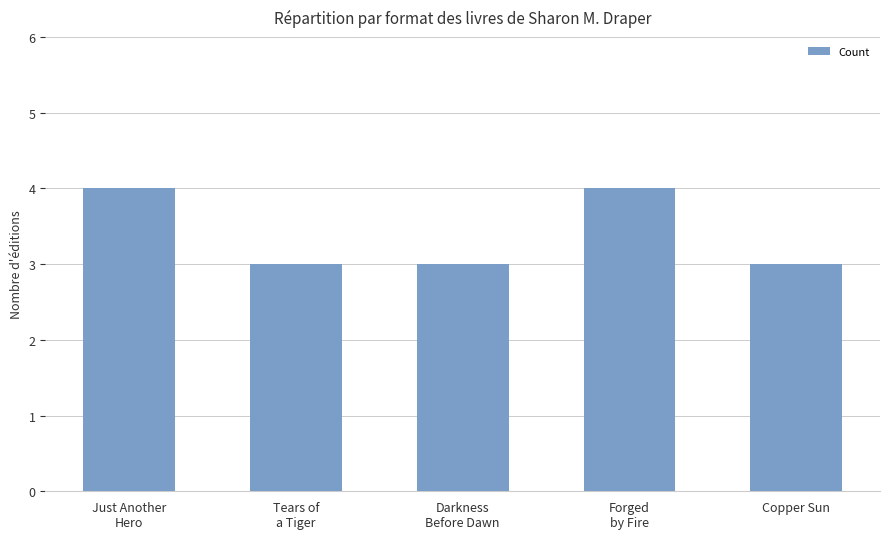

Reading right to left, what are all the values shown in this chart?

Copper Sun=3	Forged
by Fire=4	Darkness
Before Dawn=3	Tears of
a Tiger=3	Just Another
Hero=4